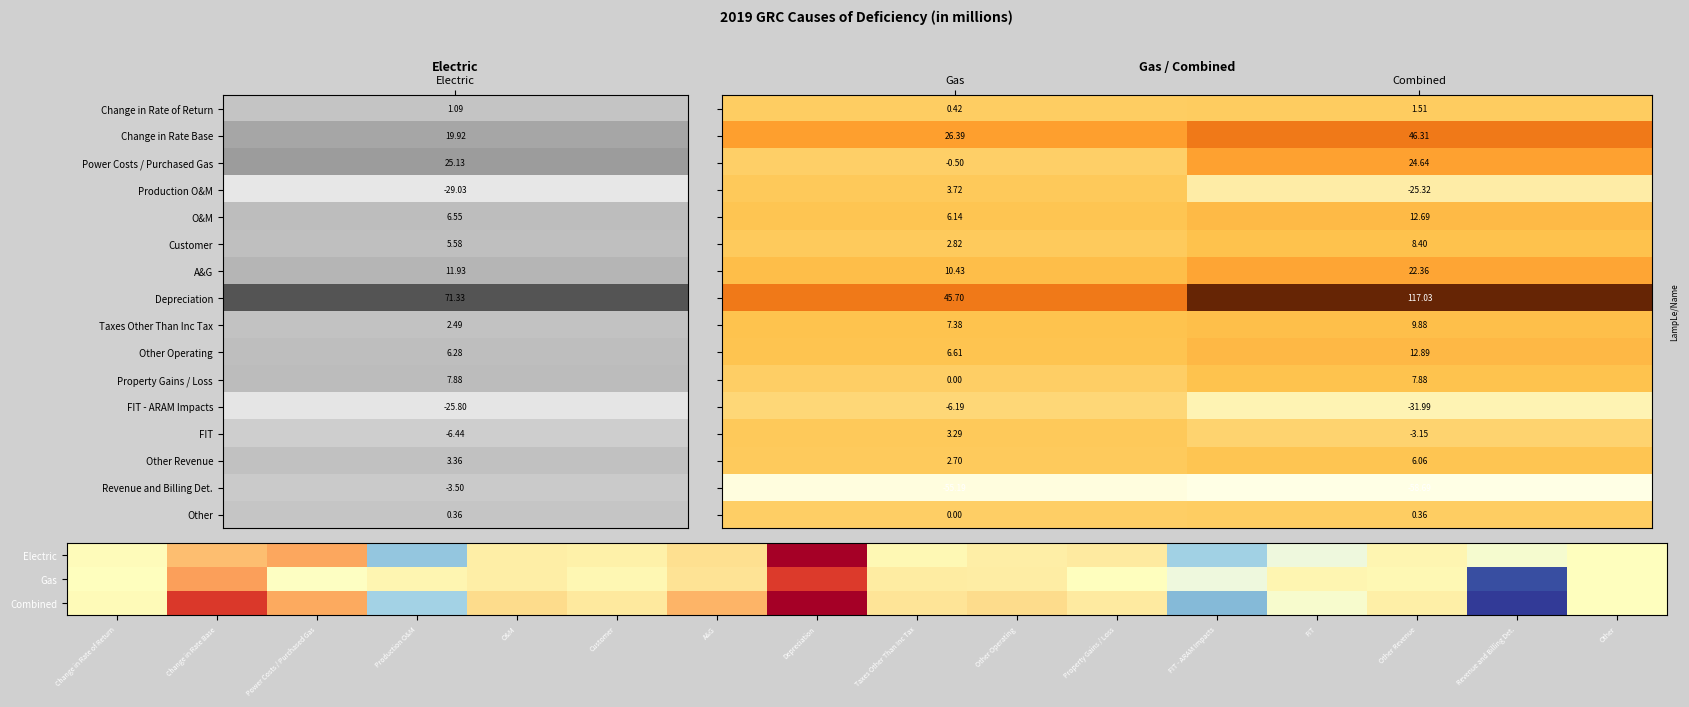

What is the difference between the second highest and minimum values in the Taxes Other Than Inc Tax series?

4.9